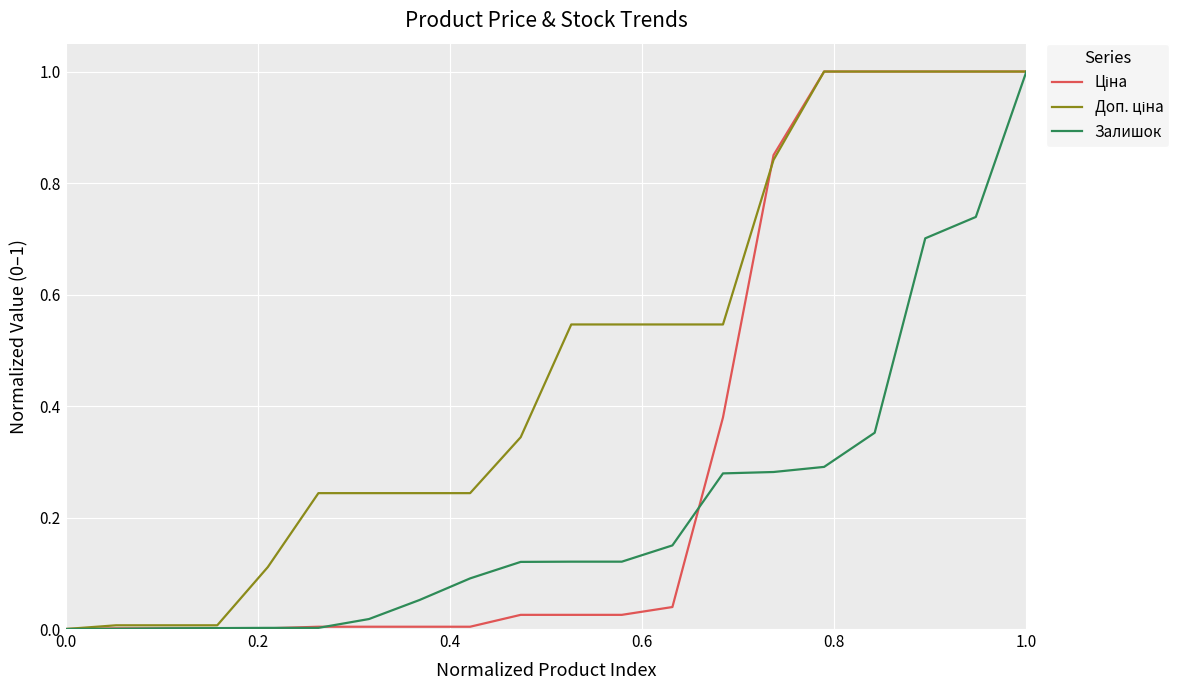

Does the chart have visible grid lines?

Yes